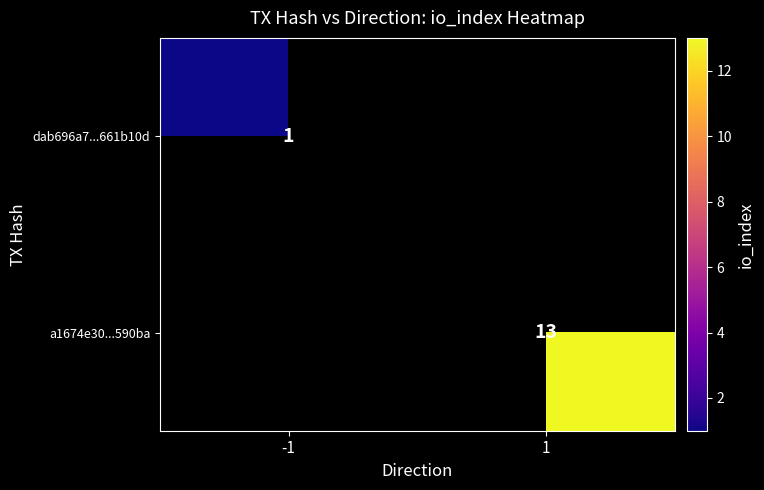

Is it true that dab696a7...661b10d equals 2 at -1?

False